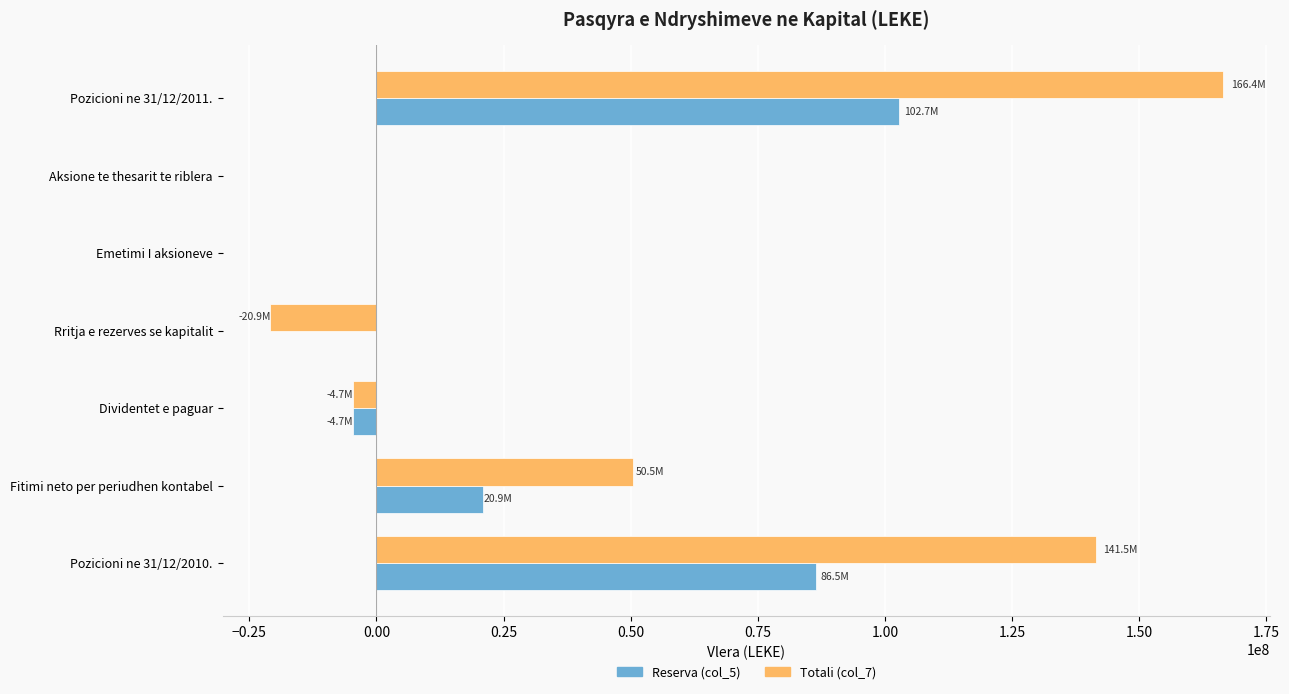

At which category is the sum across all series the highest?

Pozicioni ne 31/12/2011.